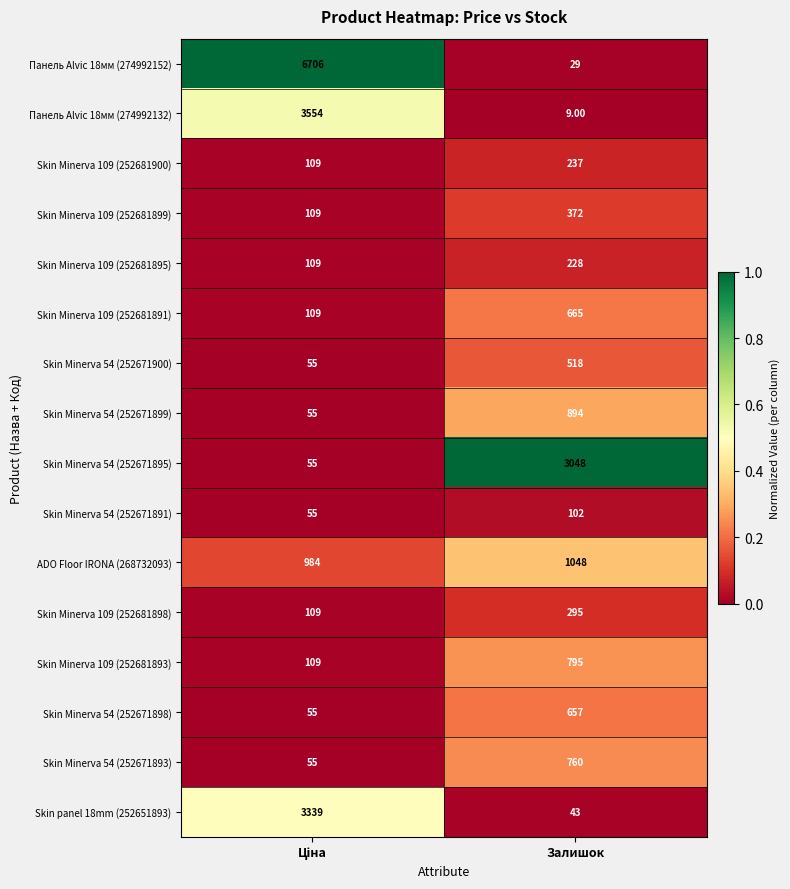

What is the average value of the Skin panel 18mm (252651893) series?

1691